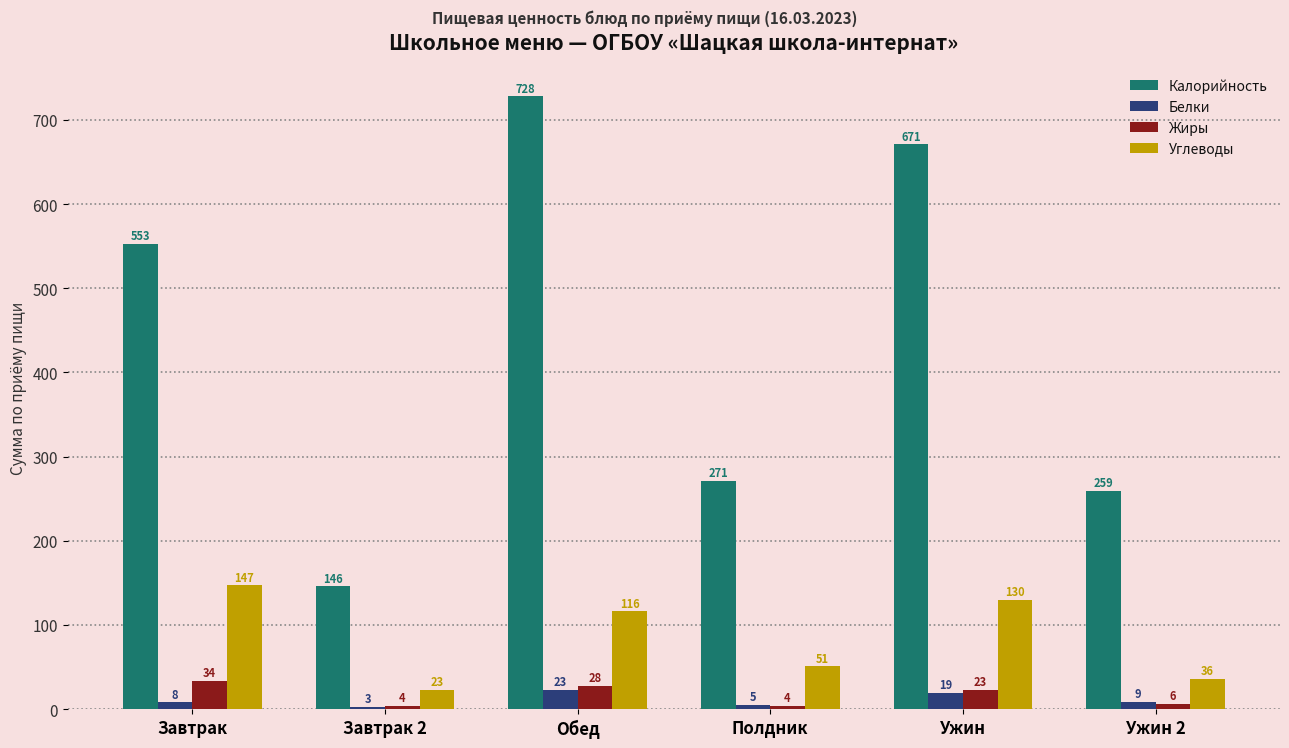

How many data points in Белки are less than 9?

3